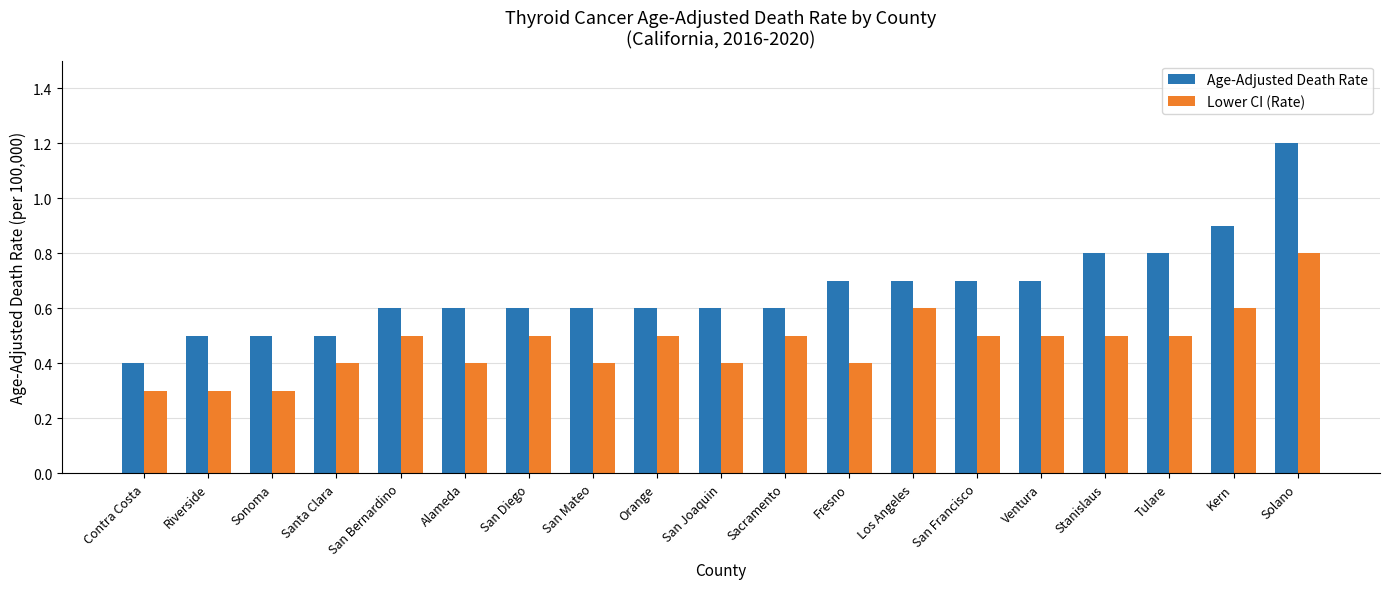

The Lower CI (Rate) series shows 0.2 at Tulare. True or false?

False